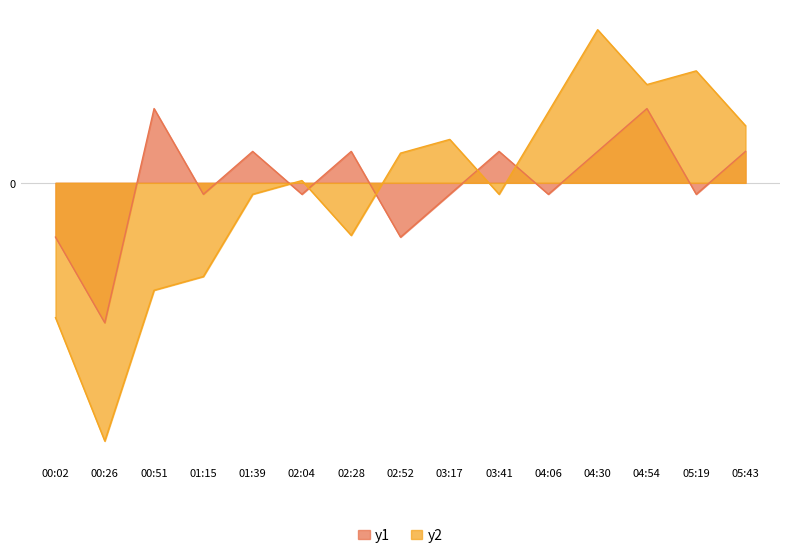

What is the label of the 5th point from the left?

01:39